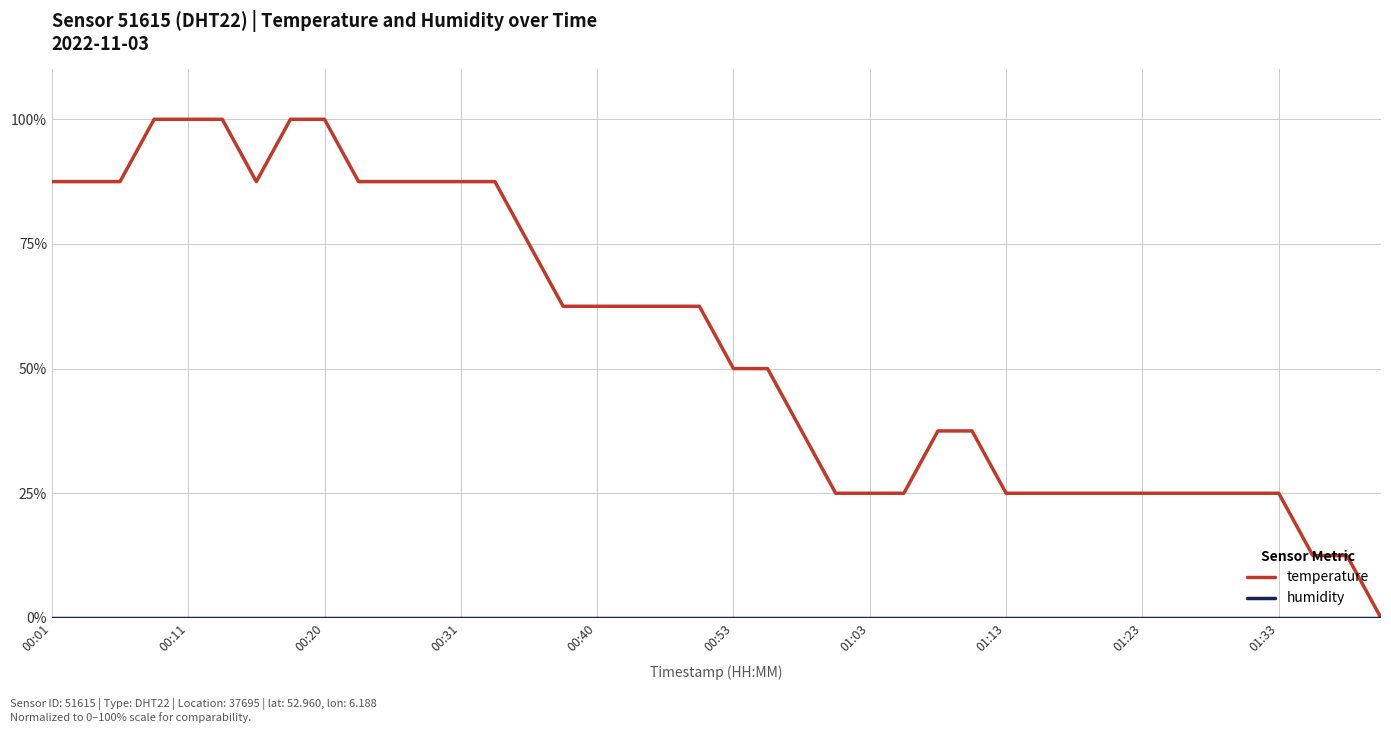

Which series has the widest spread of values?

temperature